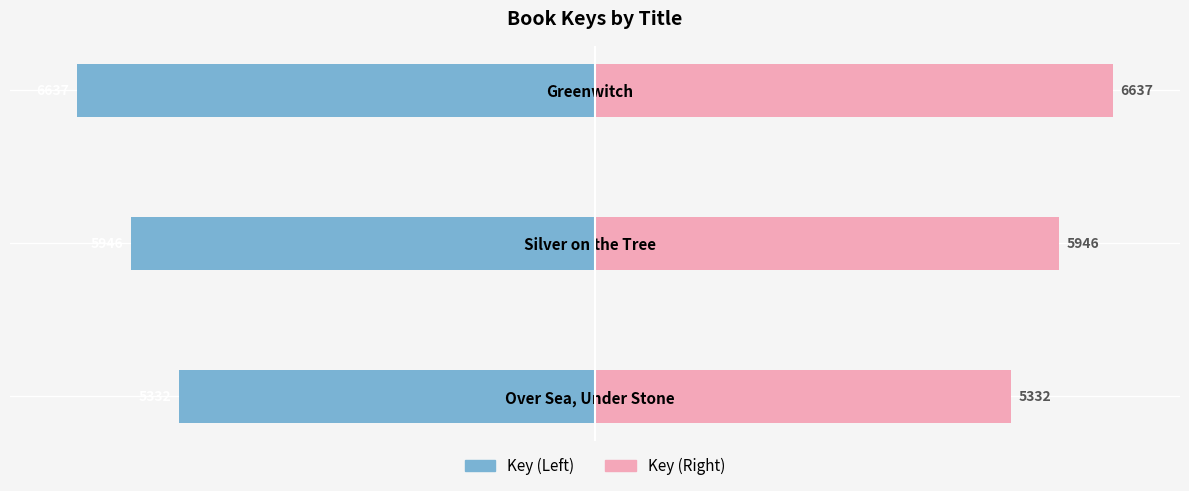

How many categories are shown in the chart?

3